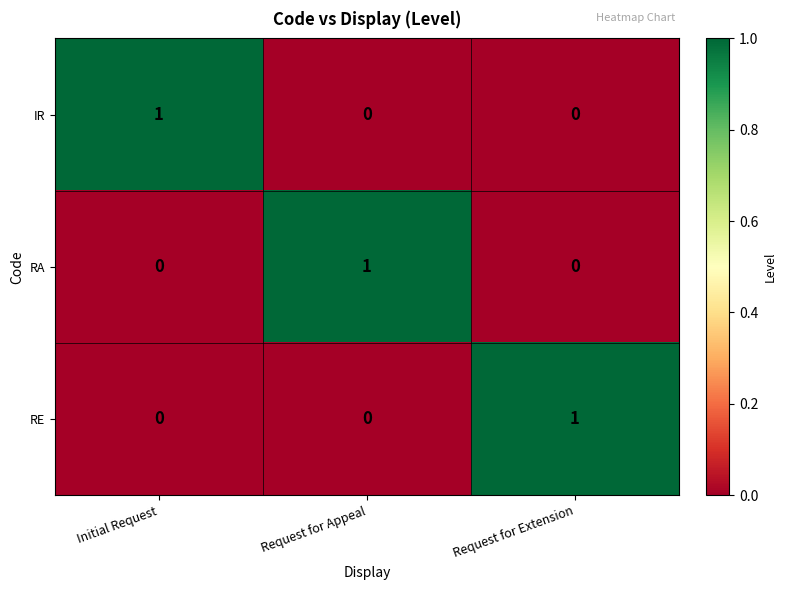

How many categories are shown in the chart?

3